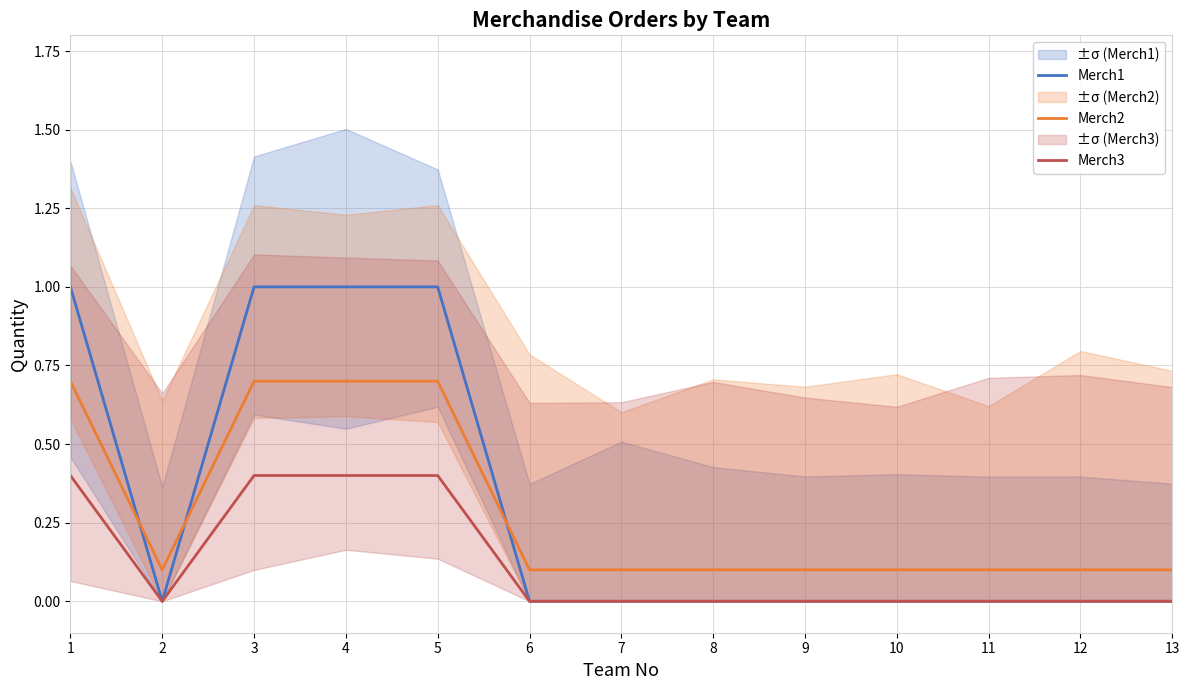

Between 8 and 9, which series saw the biggest shift?

Merch1